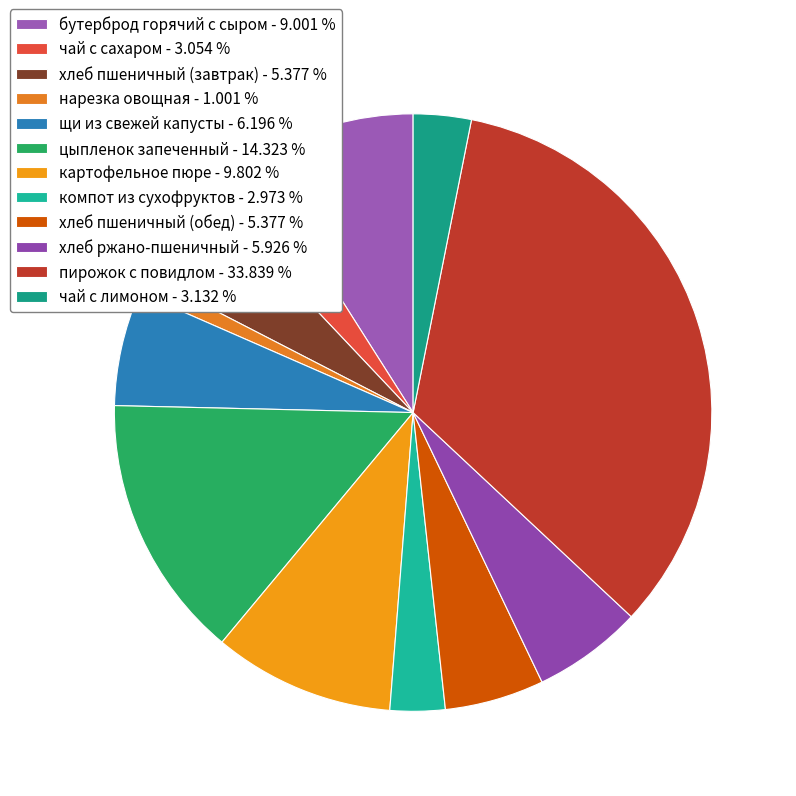

To the nearest percent, what is the difference between the largest and smallest slice percentages?

33%